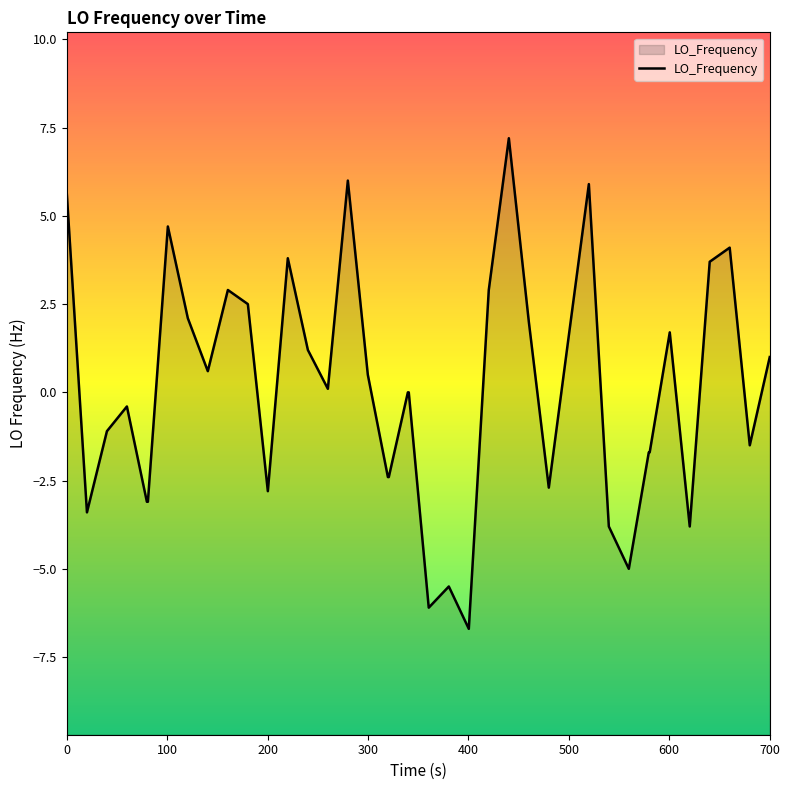

True or false: there are more than 0 points higher than both neighbors.

True